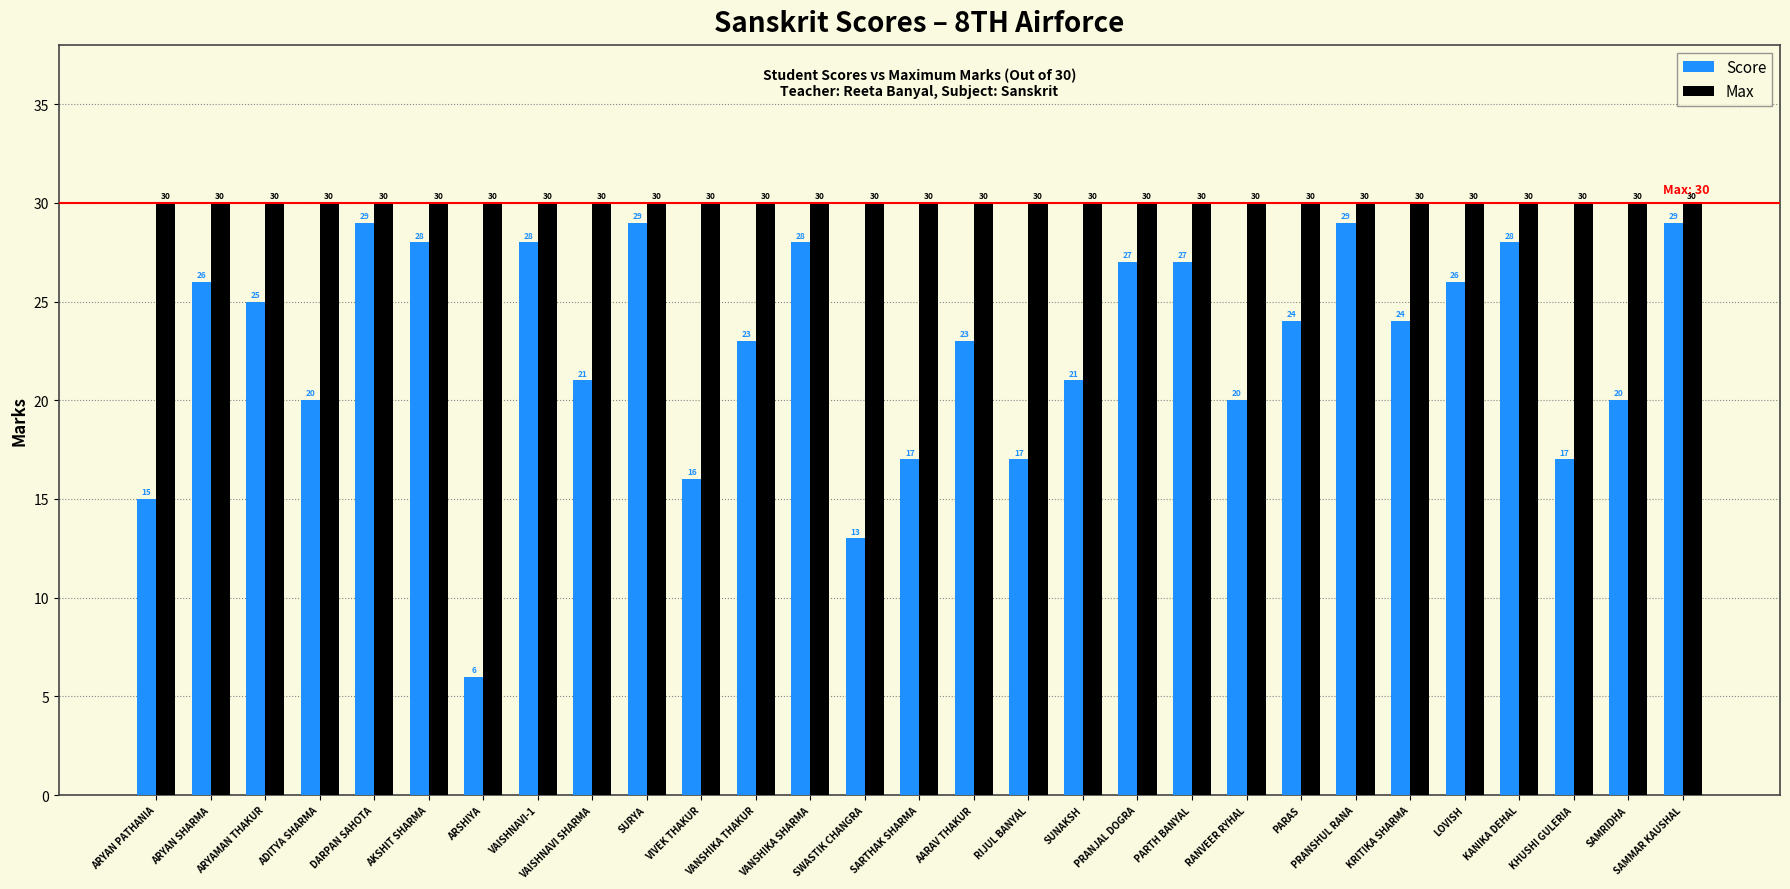

Is the value of Score at VANSHIKA THAKUR greater than the value of Max at RIJUL BANYAL?

No